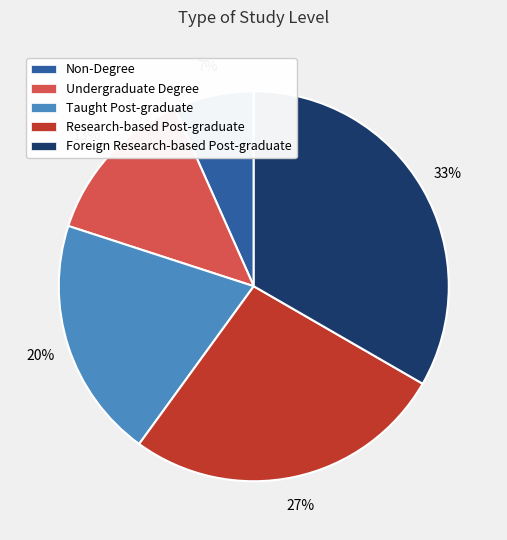

Is it true that Taught Post-graduate is 26% of the pie?

False